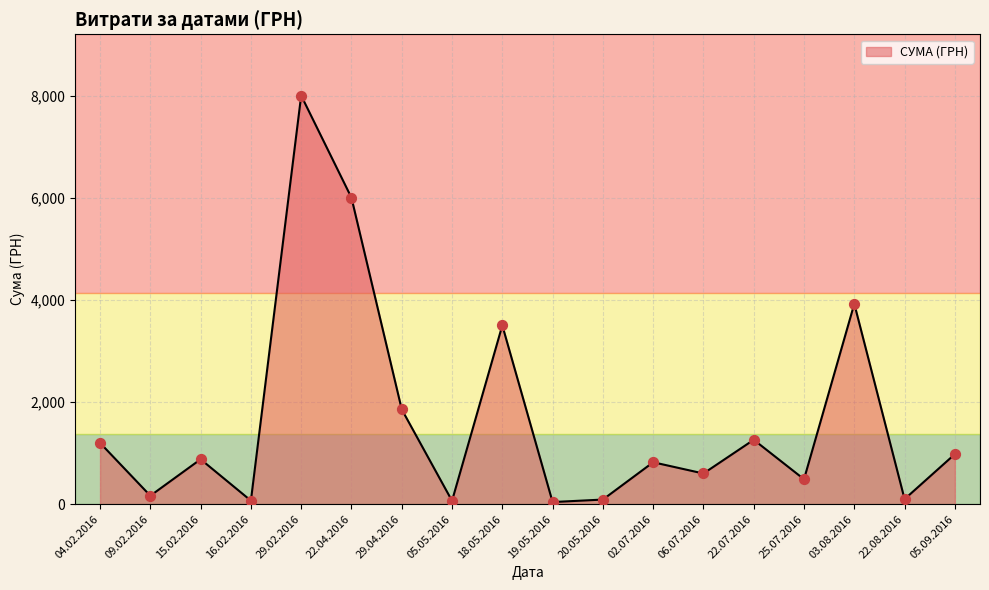

Approximately how many times larger is the value at 04.02.2016 compared to 18.05.2016?

0.3